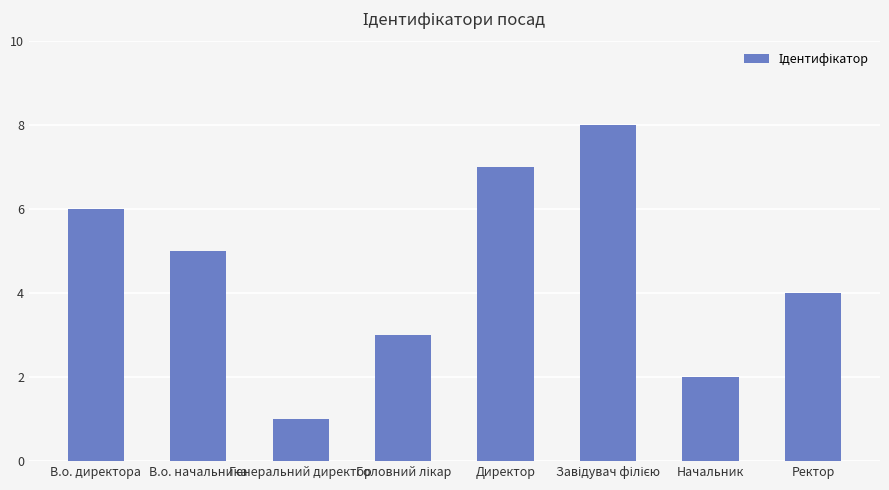

How many data points are less than 5?

4